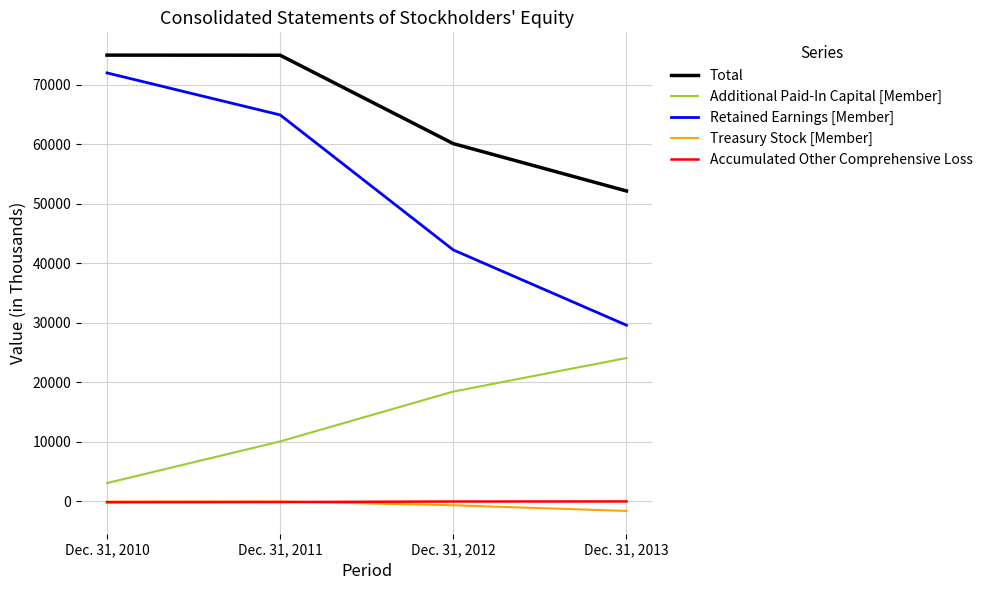

What is the minimum value shown in the chart?

-1586